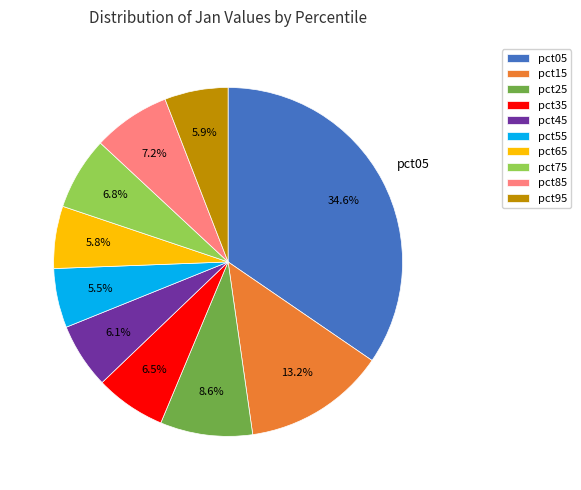

Is there any slice that represents more than half of the pie?

No